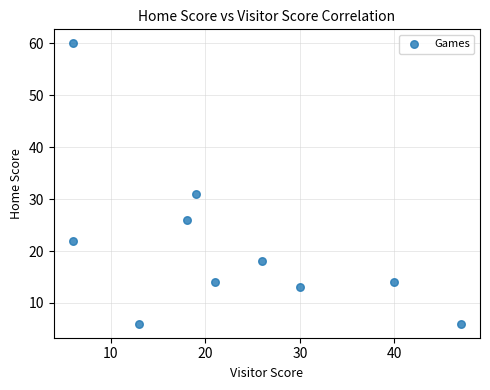

What is the average Y value?

21